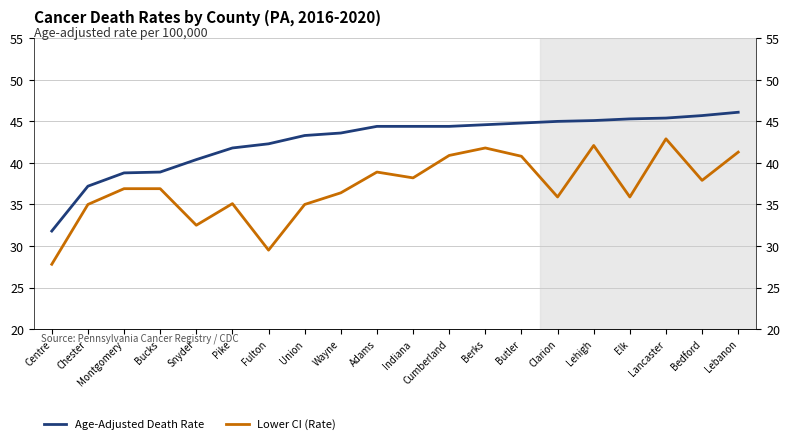

What is the label of the 17th point from the left?

Elk